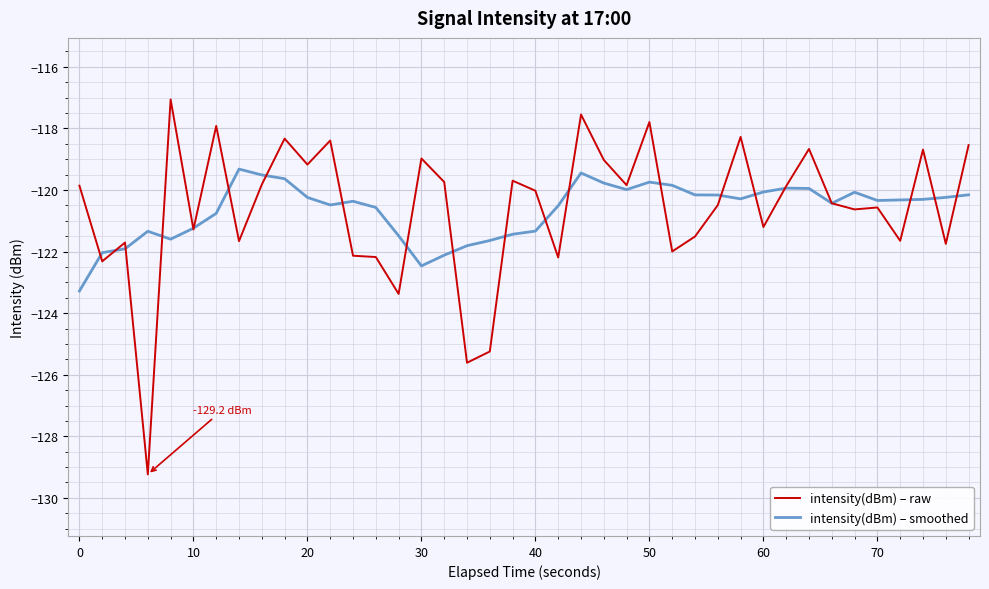

Which series has the largest range (max minus min)?

intensity(dBm) – raw